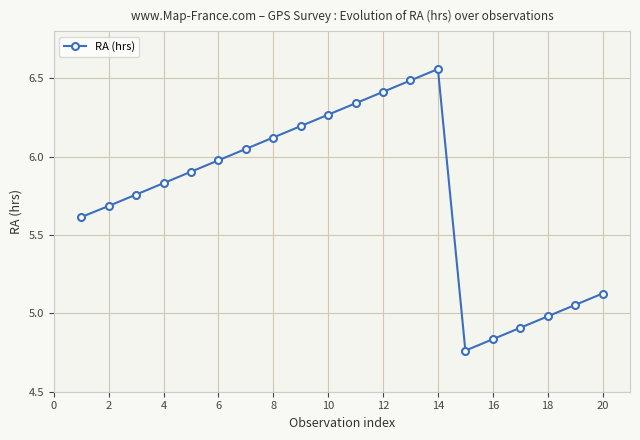

What is the difference between the second highest and second lowest values?

1.7